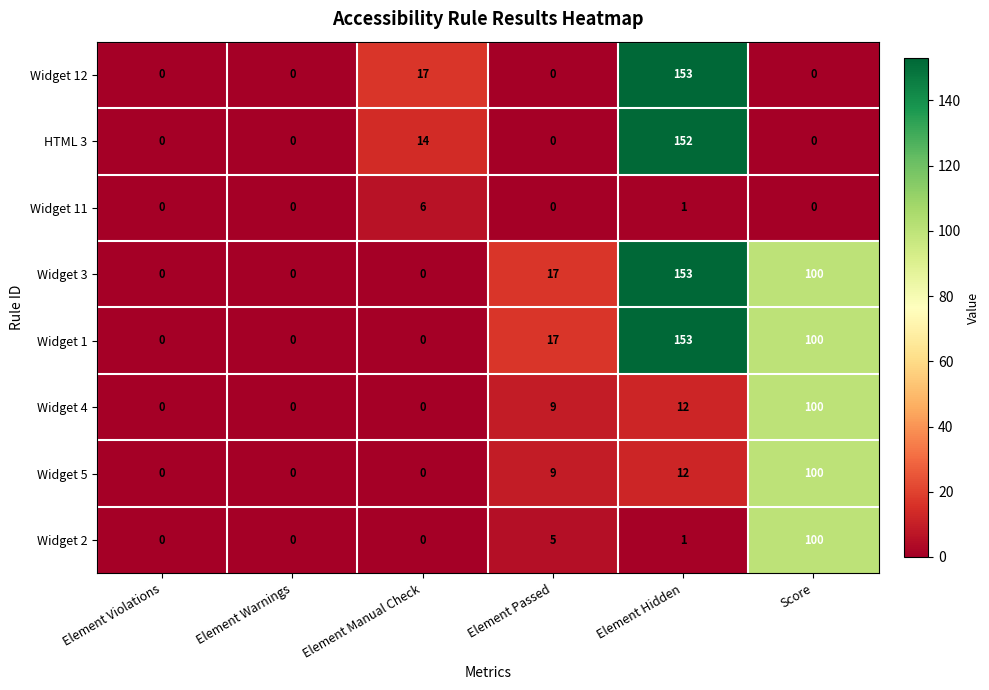

What is the total value across all series at Element Manual Check?

37